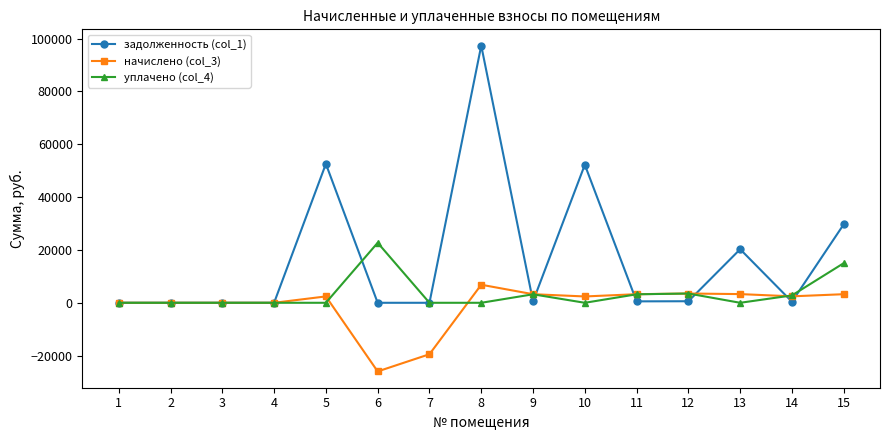

Does the chart have visible grid lines?

No